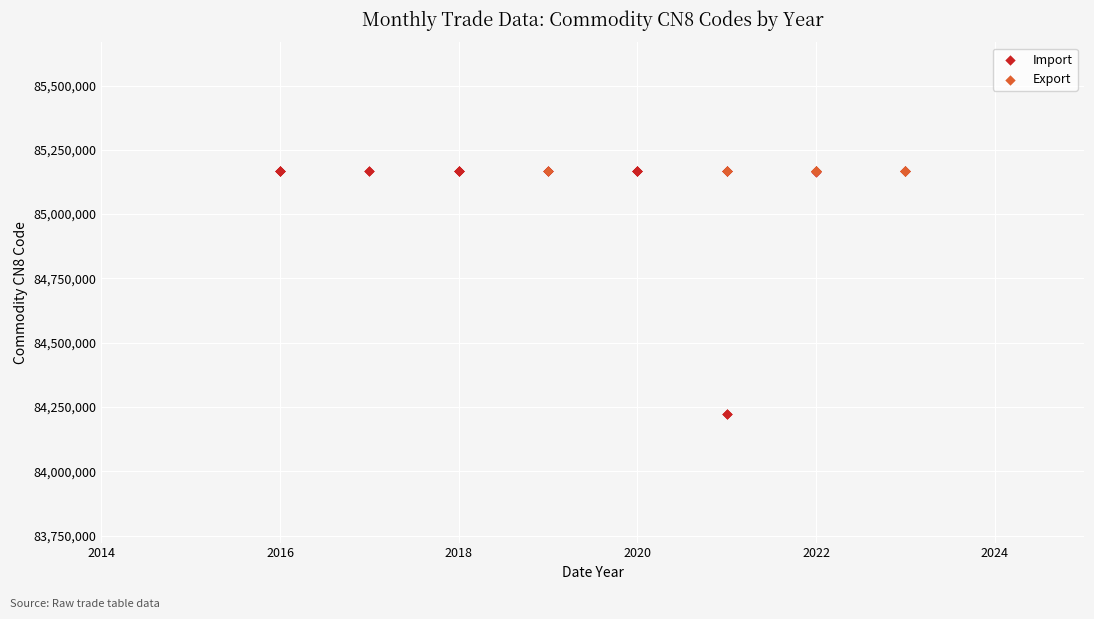

Which series reaches the minimum Y coordinate?

Import